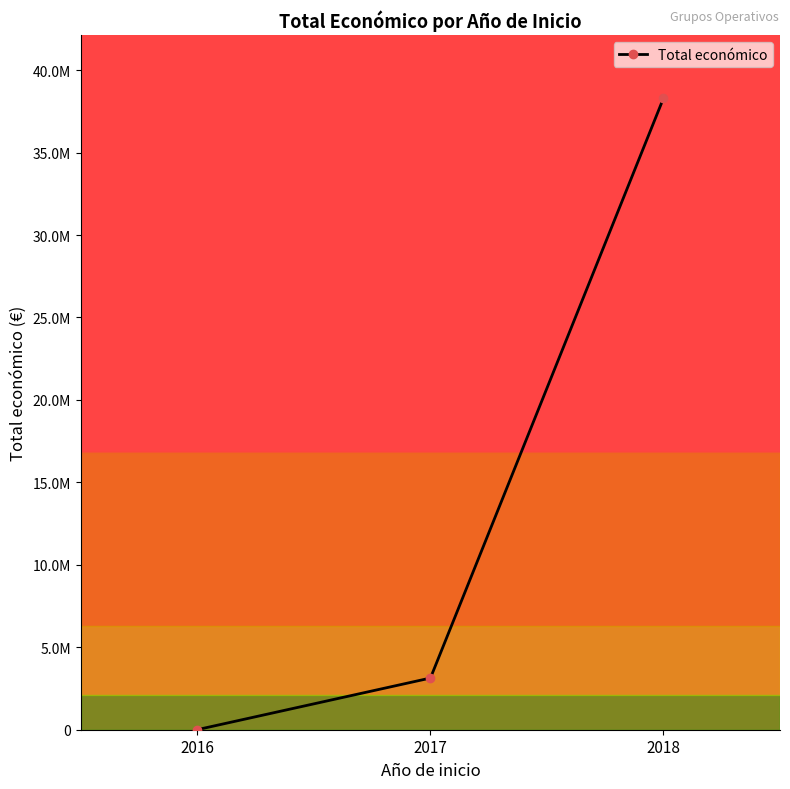

List the labels in order of value, smallest first.

2016, 2017, 2018